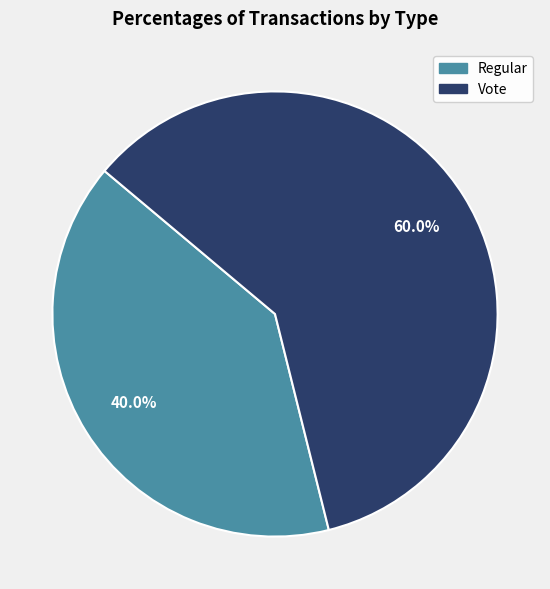

True or false: Regular accounts for 40% of the total.

True